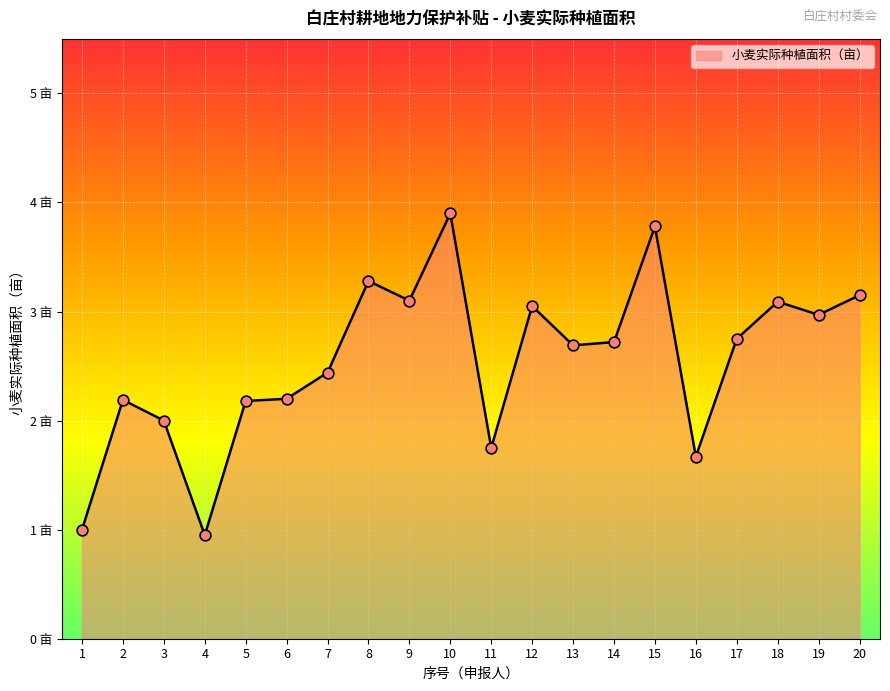

Between 7 and 18, which is larger?

18